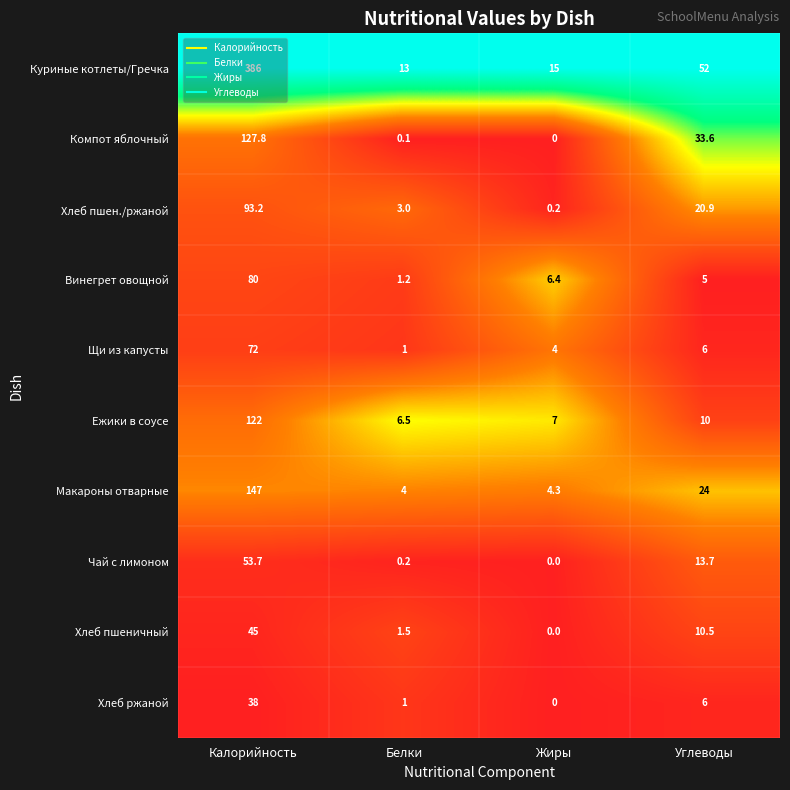

Which series has the largest total across all categories?

Куриные котлеты/Гречка